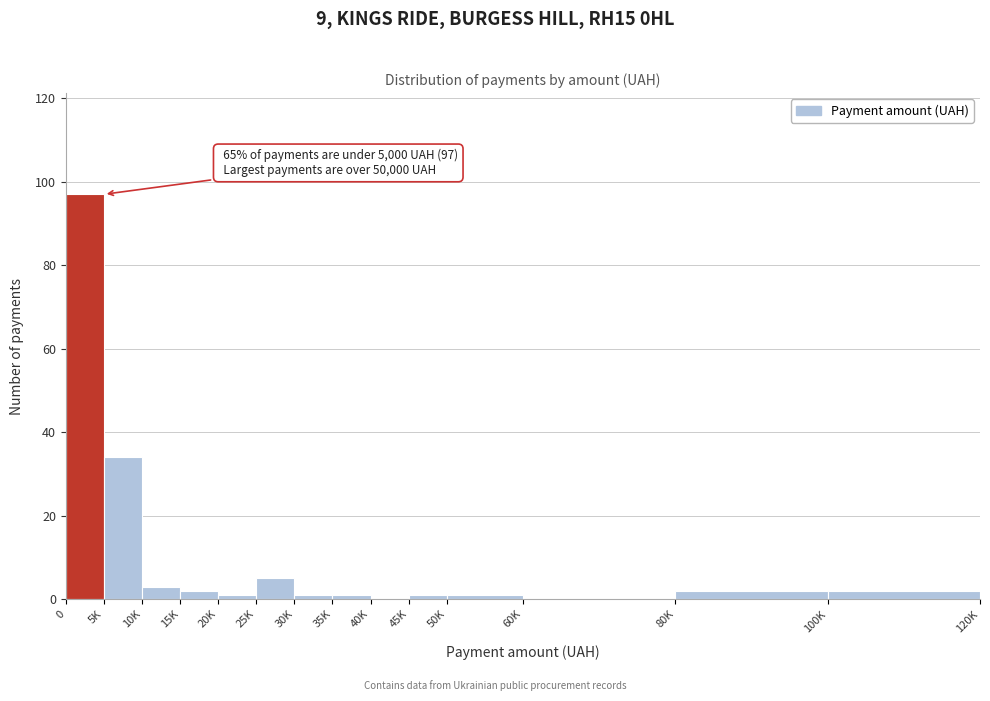

Reading left to right, list all the values displayed in this chart.

0=97	5K=34	10K=3	15K=2	20K=1	25K=5	30K=1	35K=1	40K=0	45K=1	50K=1	60K=0	80K=2	100K=2